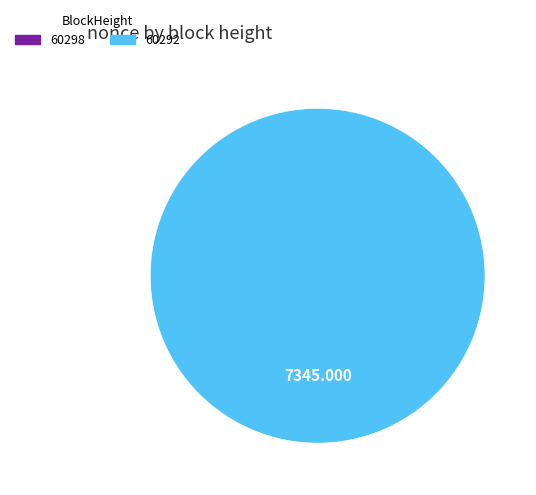

To the nearest percent, what is the difference between the 60292 and 60298 slice percentages?

100%